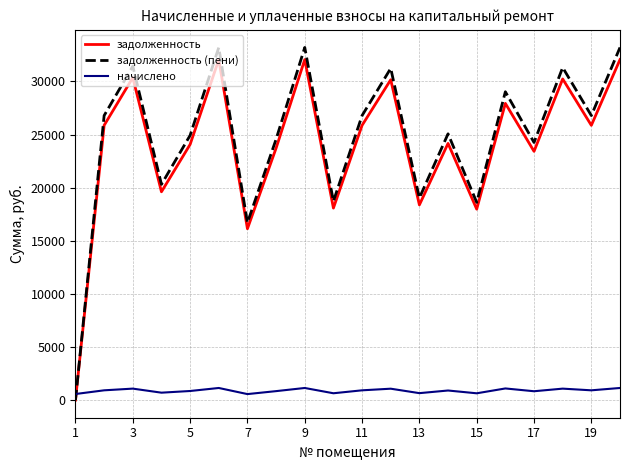

Which series has the widest spread of values?

задолженность (пени)